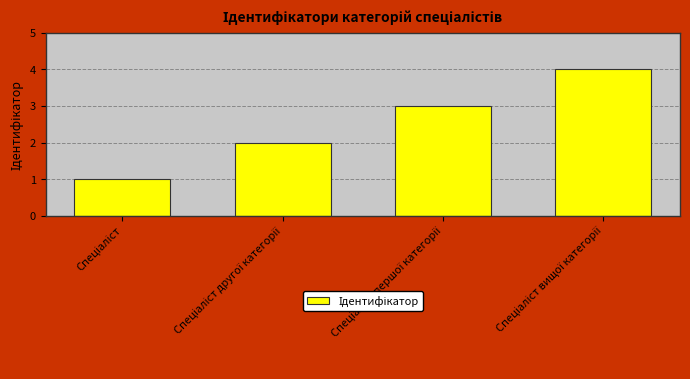

What is the smallest value displayed?

1